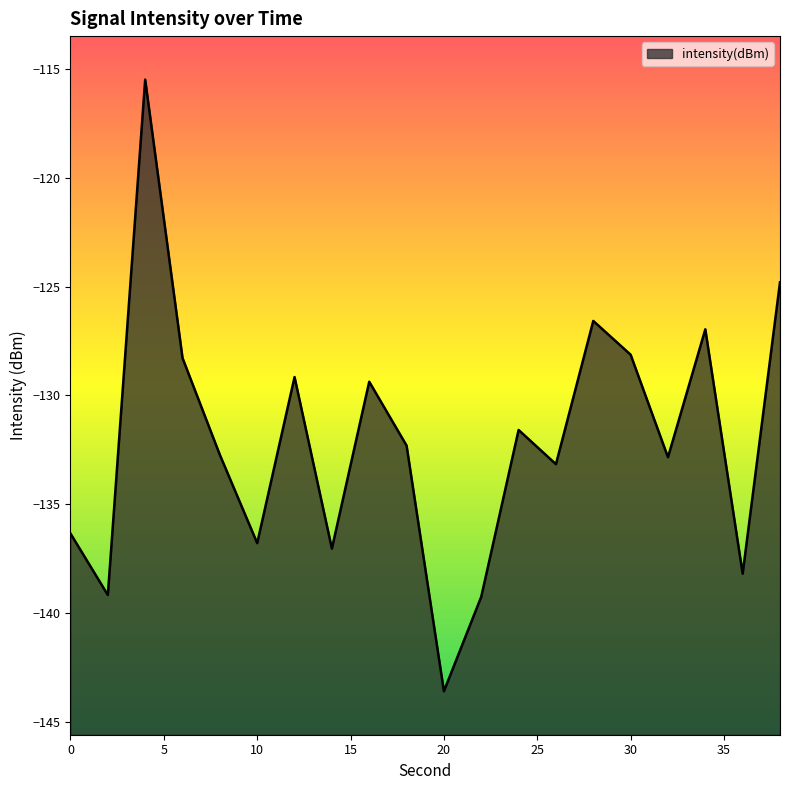

Reading left to right, list all the values displayed in this chart.

-136.4	-139.2	-115.5	-128.3	-132.7	-136.8	-129.2	-137.0	-129.4	-132.3	-143.6	-139.3	-131.6	-133.2	-126.6	-128.1	-132.8	-127.0	-138.2	-124.8